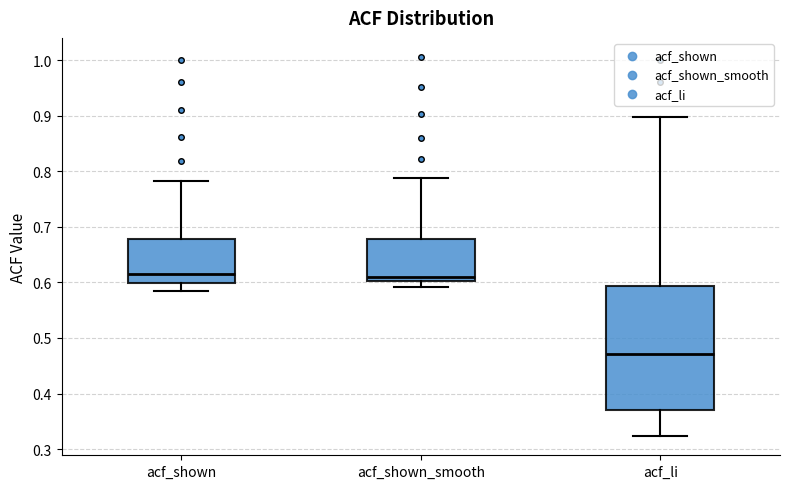

Where does the median line of the box for acf_shown_smooth sit on the y-axis? The values are not printed on the chart, so give them approximately, as read against the axis.

0.61